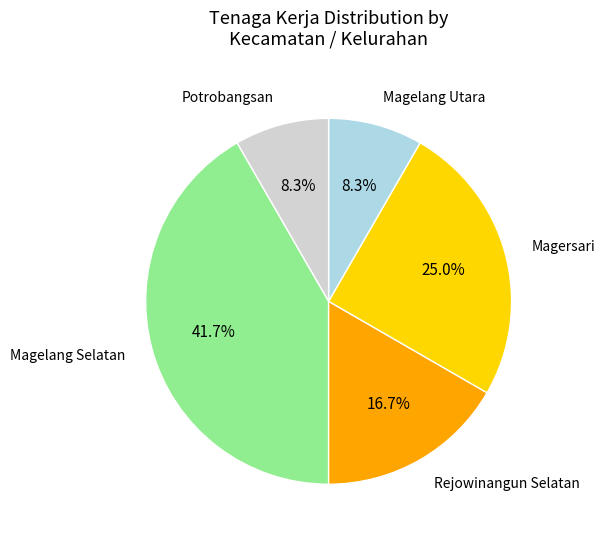

Does any single category account for the majority?

No